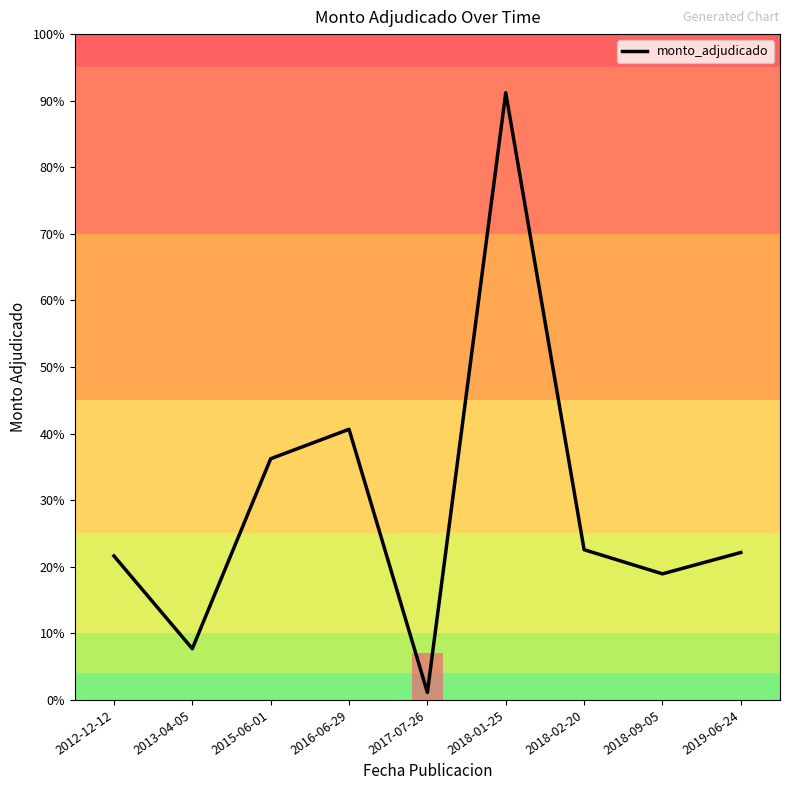

What is the value of the 6th point from the left?

72960000